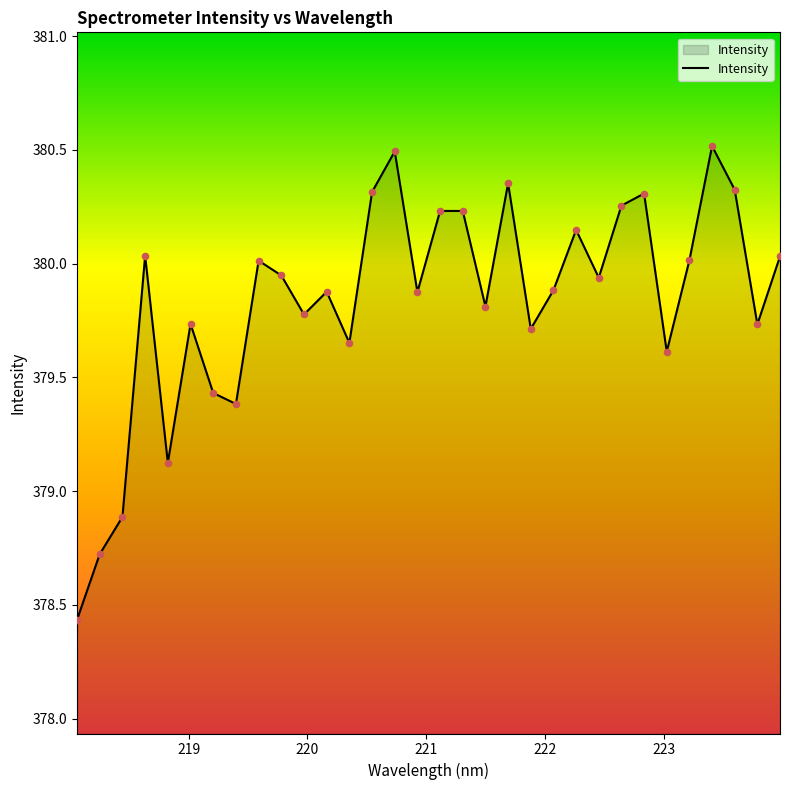

What is the greatest value displayed?

380.5